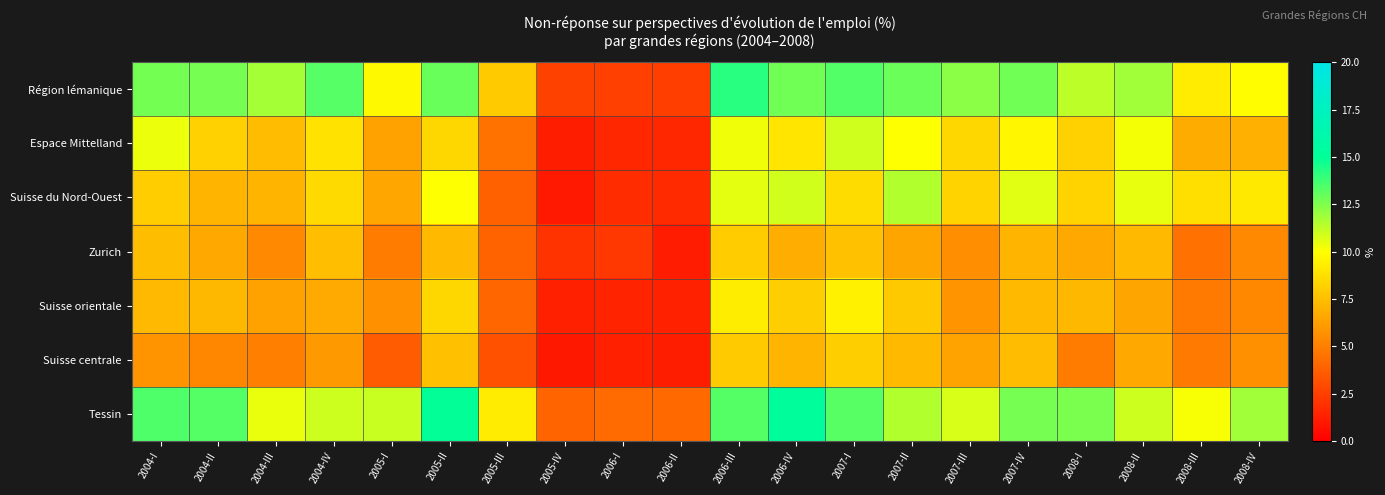

Count the number of data series in this chart.

7